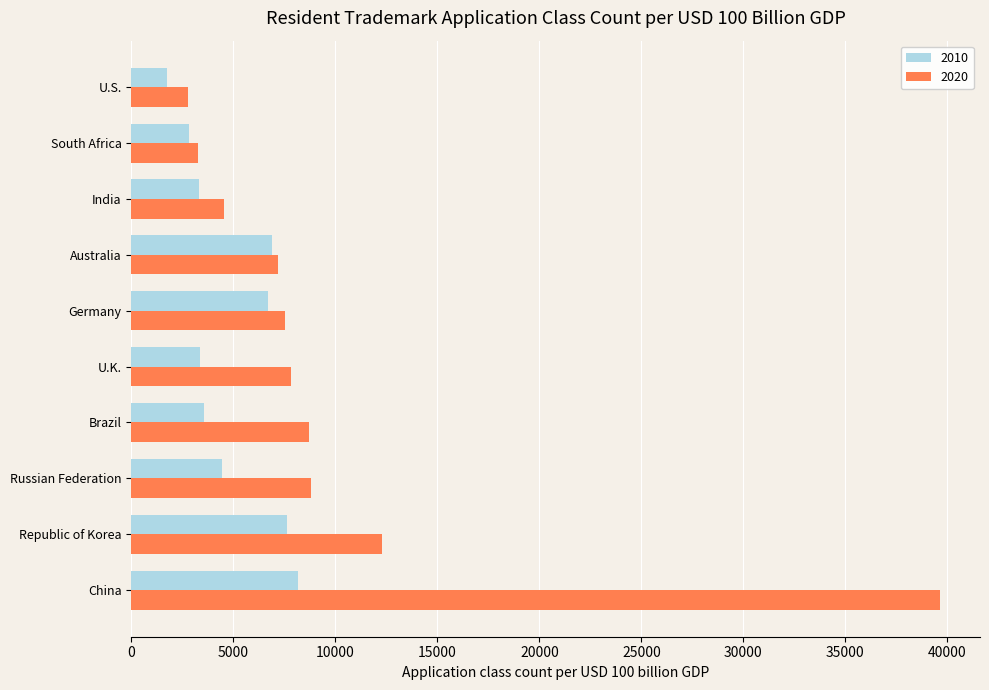

What is the smallest value displayed?

1757